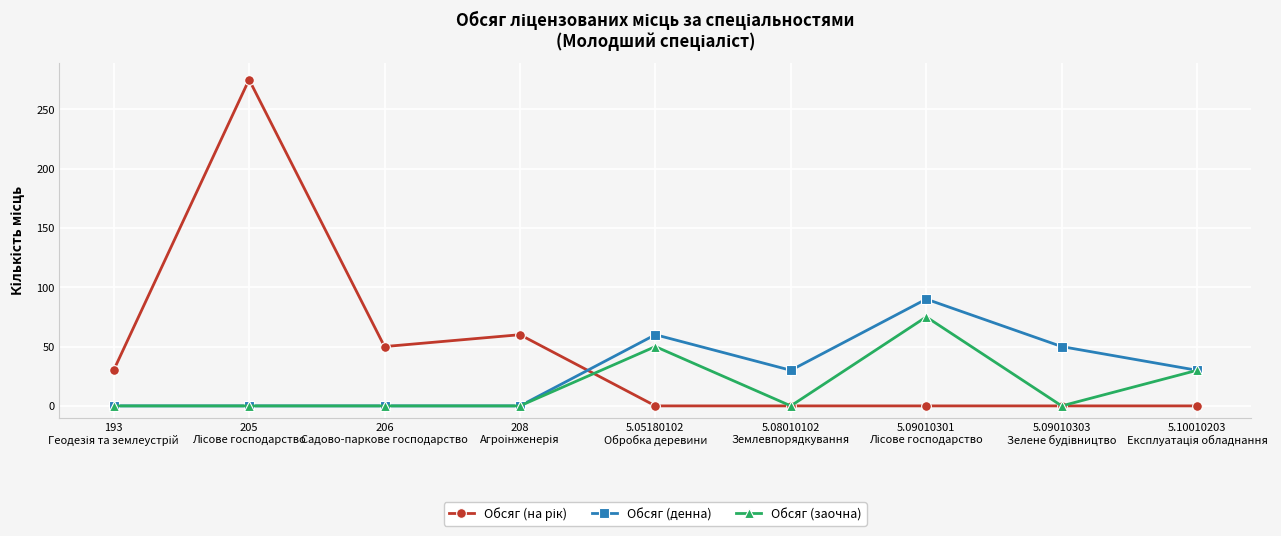

True or false: Обсяг (заочна) has more than 1 interior local peaks.

True